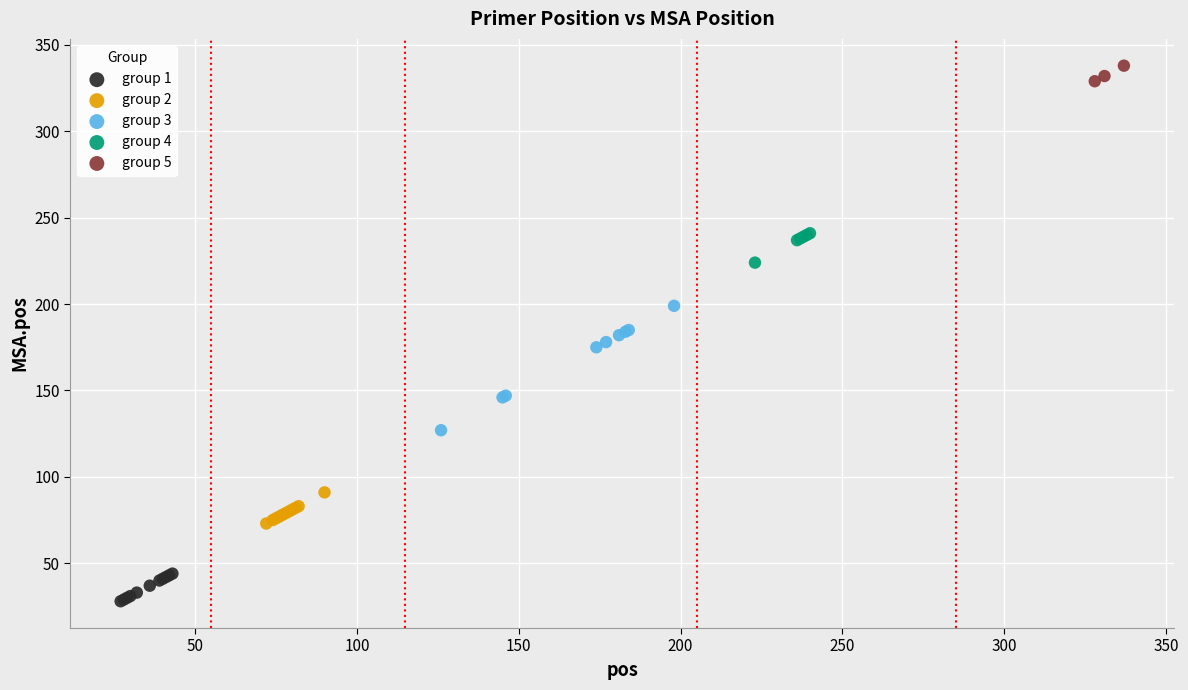

Which series reaches the maximum Y coordinate?

group 5